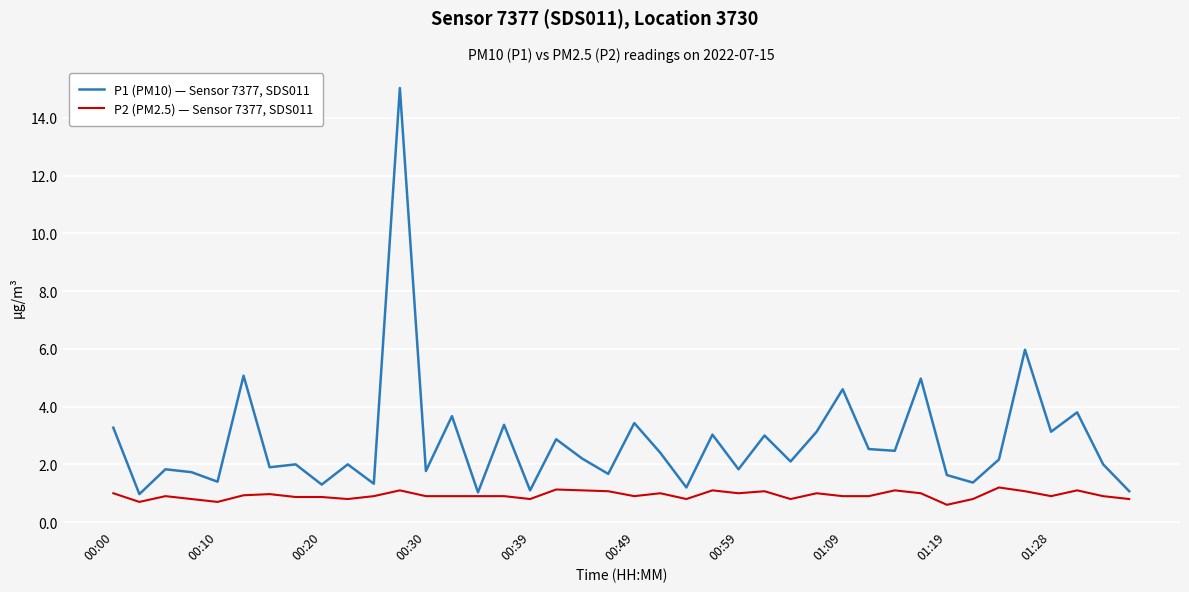

Which series has the largest total across all categories?

P1 (PM10) — Sensor 7377, SDS011